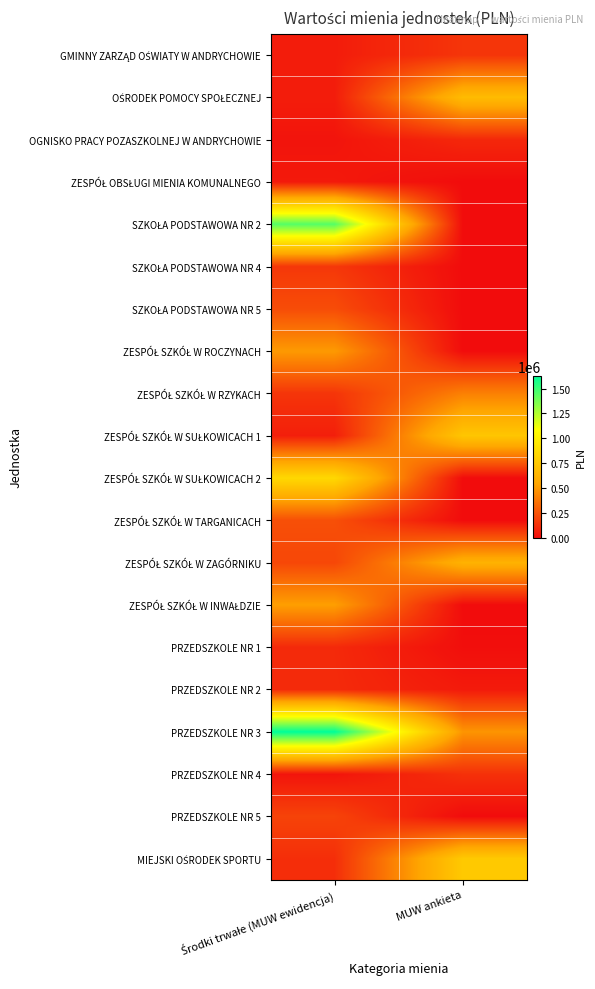

Rank the series at Środki trwałe (MUW ewidencja) from lowest to highest value.

OGNISKO PRACY POZASZKOLNEJ W ANDRYCHOWIE, PRZEDSZKOLE NR 4, ZESPÓŁ OBSŁUGI MIENIA KOMUNALNEGO, GMINNY ZARZĄD OŚWIATY W ANDRYCHOWIE, OŚRODEK POMOCY SPOŁECZNEJ, ZESPÓŁ SZKÓŁ W SUŁKOWICACH 1, PRZEDSZKOLE NR 1, PRZEDSZKOLE NR 2, MIEJSKI OŚRODEK SPORTU, ZESPÓŁ SZKÓŁ W RZYKACH, SZKOŁA PODSTAWOWA NR 4, PRZEDSZKOLE NR 5, ZESPÓŁ SZKÓŁ W ZAGÓRNIKU, SZKOŁA PODSTAWOWA NR 5, ZESPÓŁ SZKÓŁ W TARGANICACH, ZESPÓŁ SZKÓŁ W ROCZYNACH, ZESPÓŁ SZKÓŁ W INWAŁDZIE, ZESPÓŁ SZKÓŁ W SUŁKOWICACH 2, SZKOŁA PODSTAWOWA NR 2, PRZEDSZKOLE NR 3